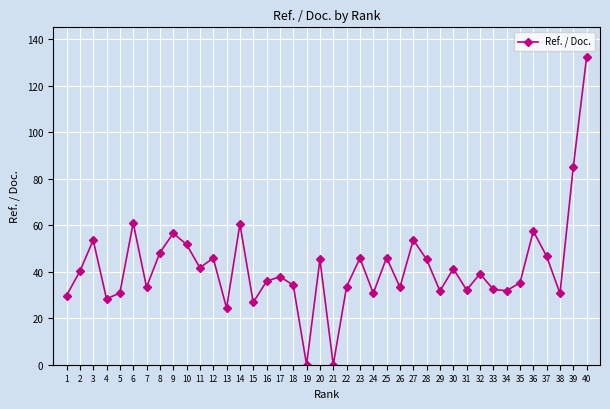

What is the value of the 31st point from the left?

32.1